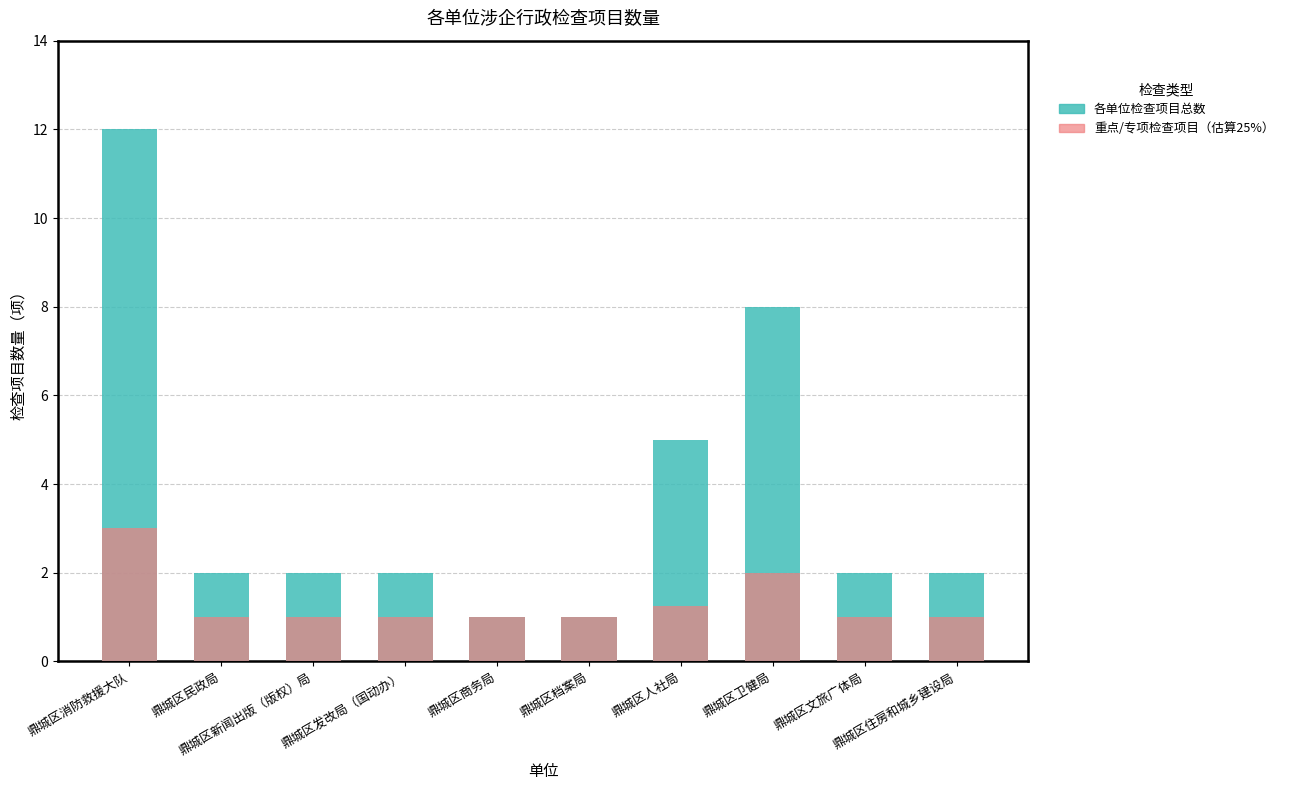

Which category has the lowest value in the 重点检查项目（估算） series?

鼎城区民政局